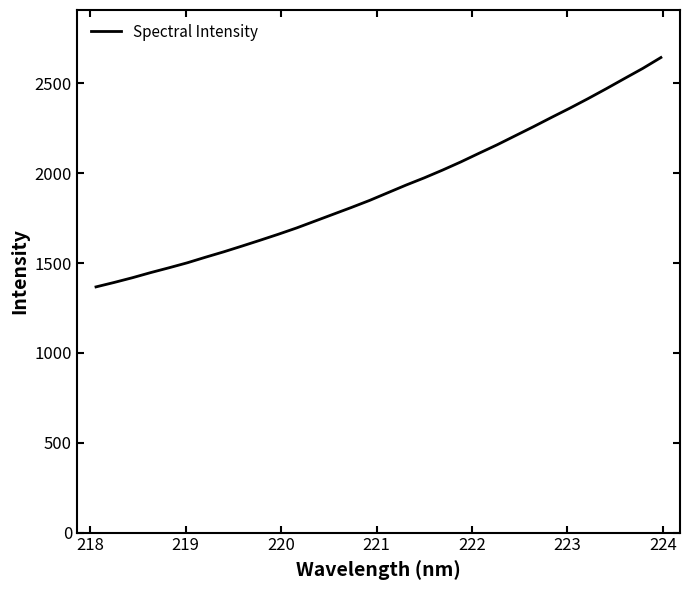

Does the chart have visible grid lines?

No